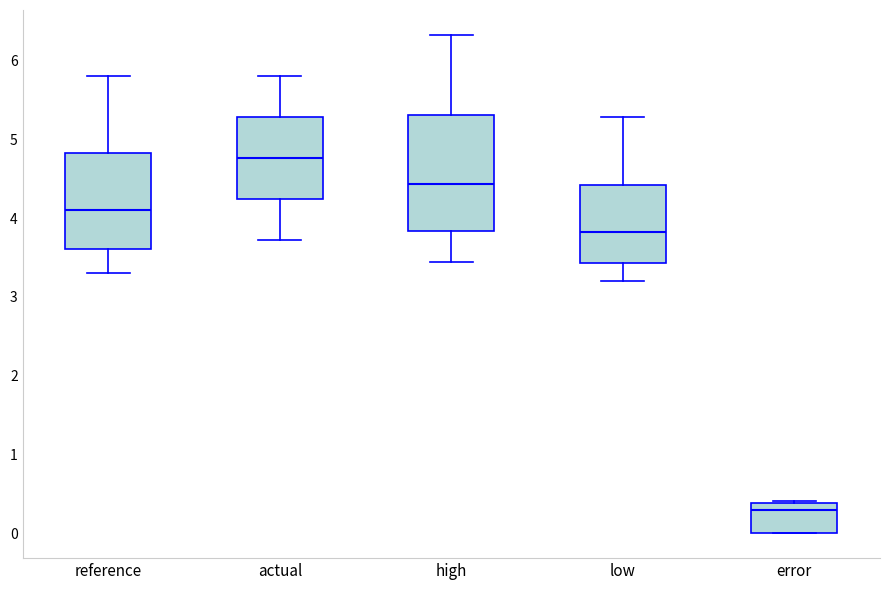

Which box is the tallest, from its lower edge to its upper edge?

high